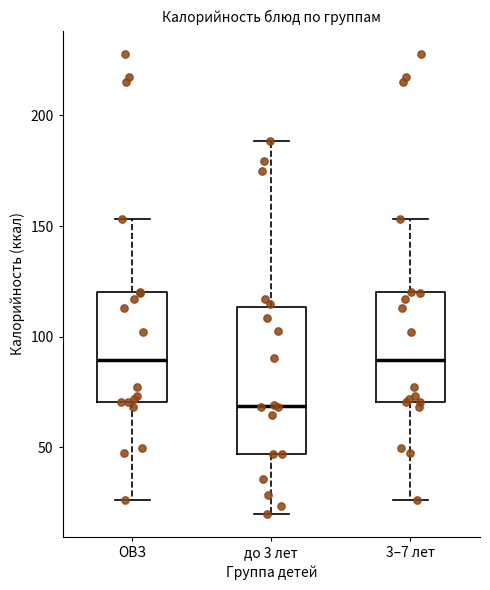

Where does the upper whisker of the box for 3–7 лет end on the y-axis? The values are not printed on the chart, so give them approximately, as read against the axis.

155